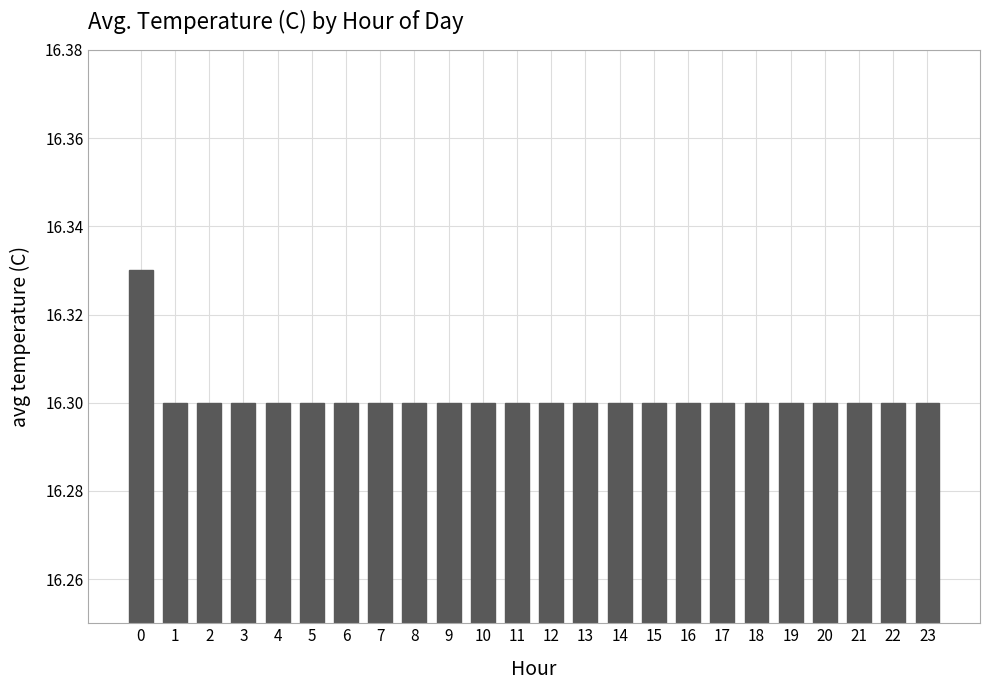

Approximately how many times larger is the value at 14 compared to 13?

1.0